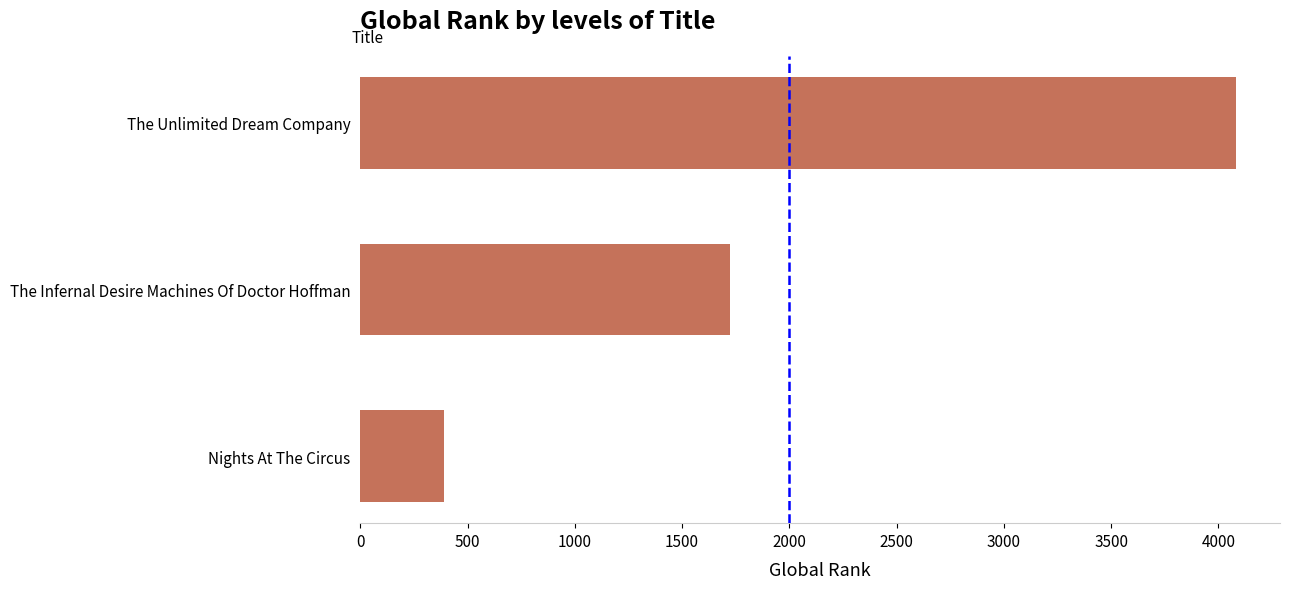

How many bars are there in total?

3